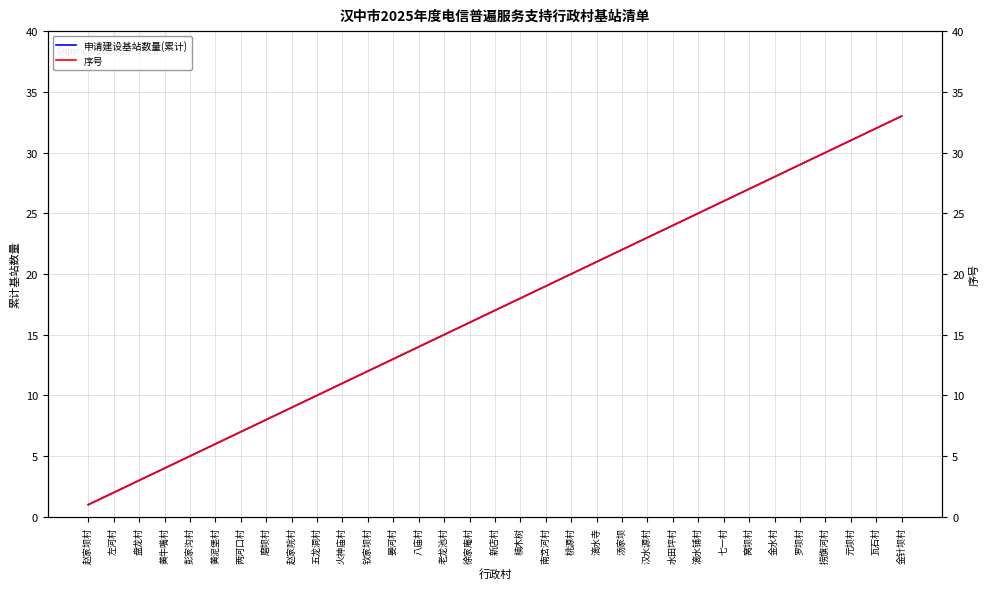

Between 盘龙村 and 汤家坝, which series saw the biggest shift?

申请建设基站数量(累计)